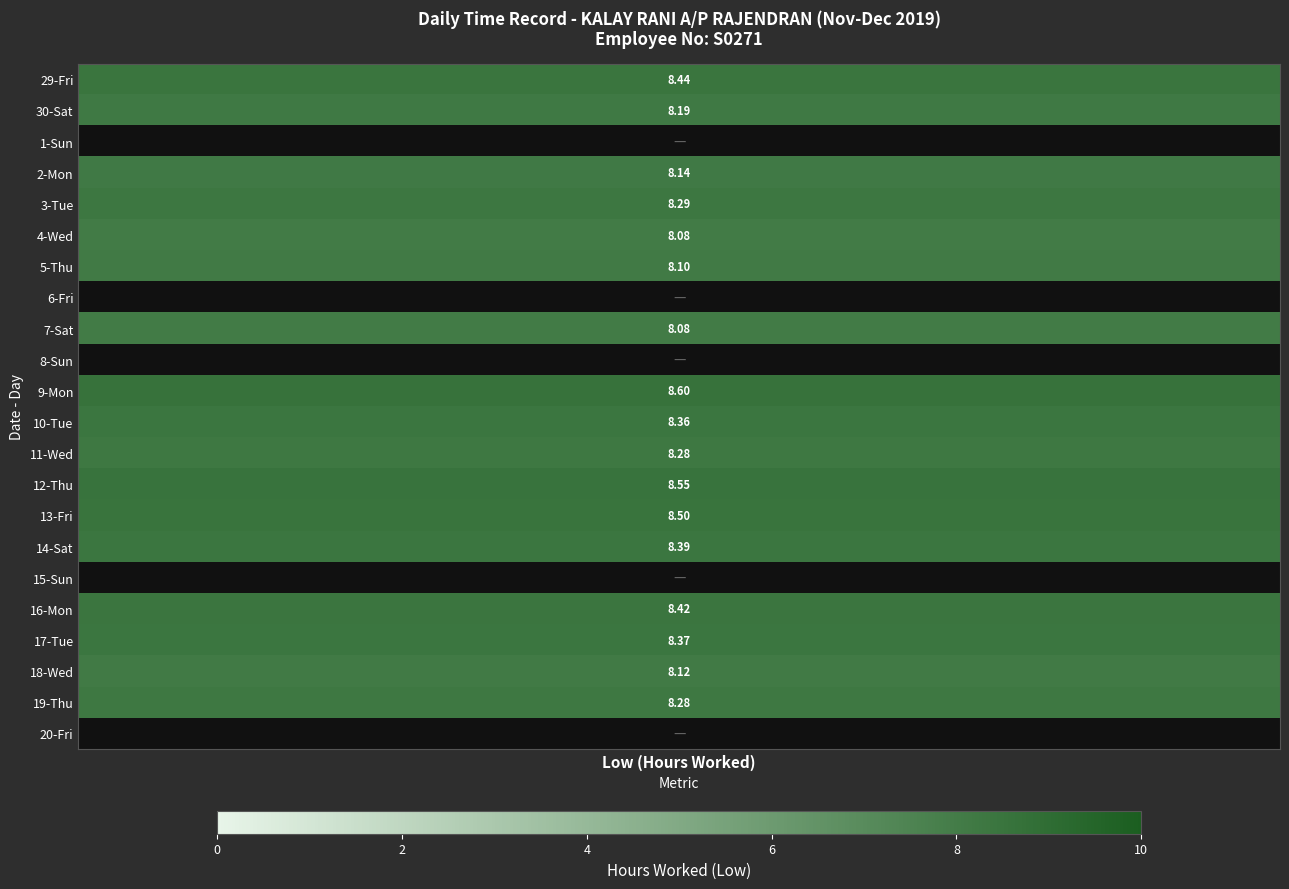

List the series in order of their peak value, lowest first.

1-Sun, 6-Fri, 8-Sun, 15-Sun, 20-Fri, 4-Wed, 7-Sat, 5-Thu, 18-Wed, 2-Mon, 30-Sat, 11-Wed, 19-Thu, 3-Tue, 10-Tue, 17-Tue, 14-Sat, 16-Mon, 29-Fri, 13-Fri, 12-Thu, 9-Mon